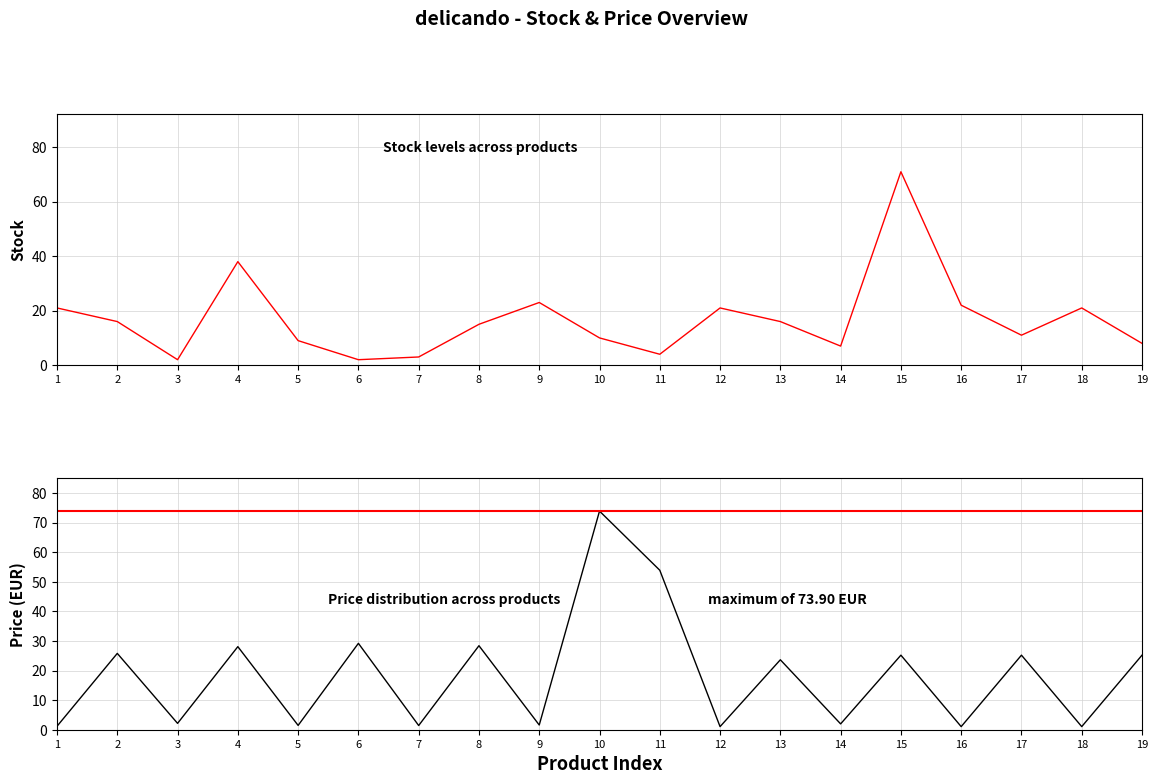

What is the maximum value shown in the chart?

73.9